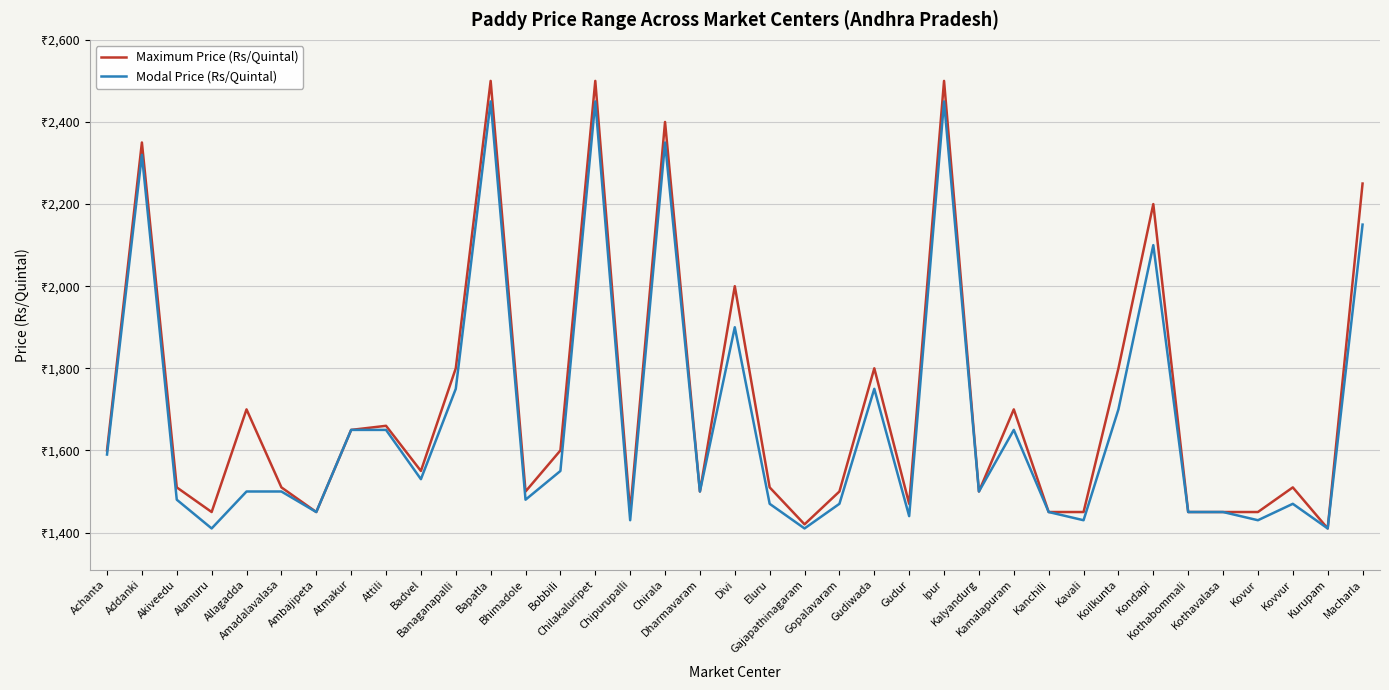

At which category is the sum across all series the highest?

Bapatla